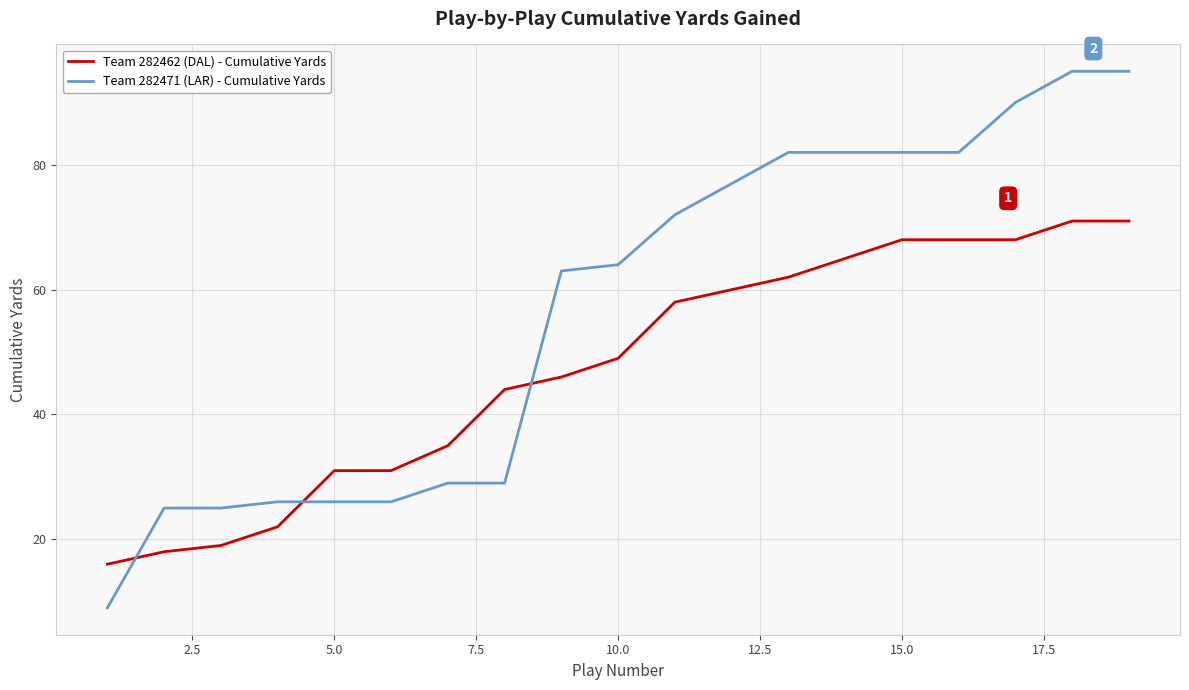

At how many categories does at least one series exceed 46?

11